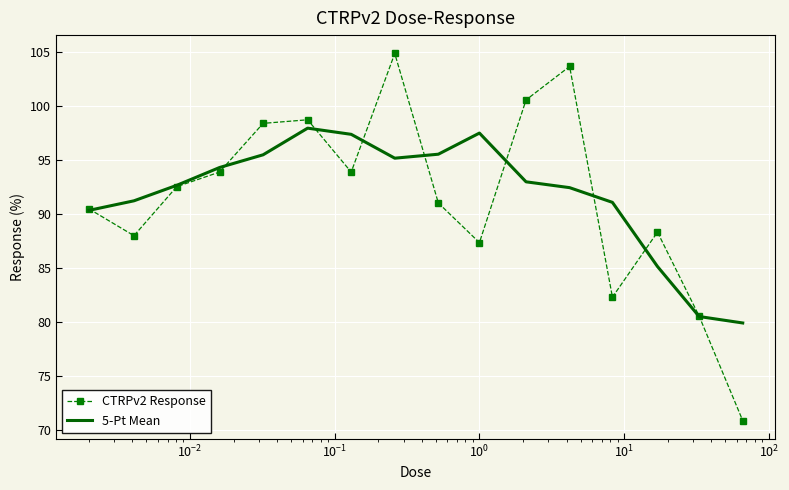

What is the maximum value shown in the chart?

104.9